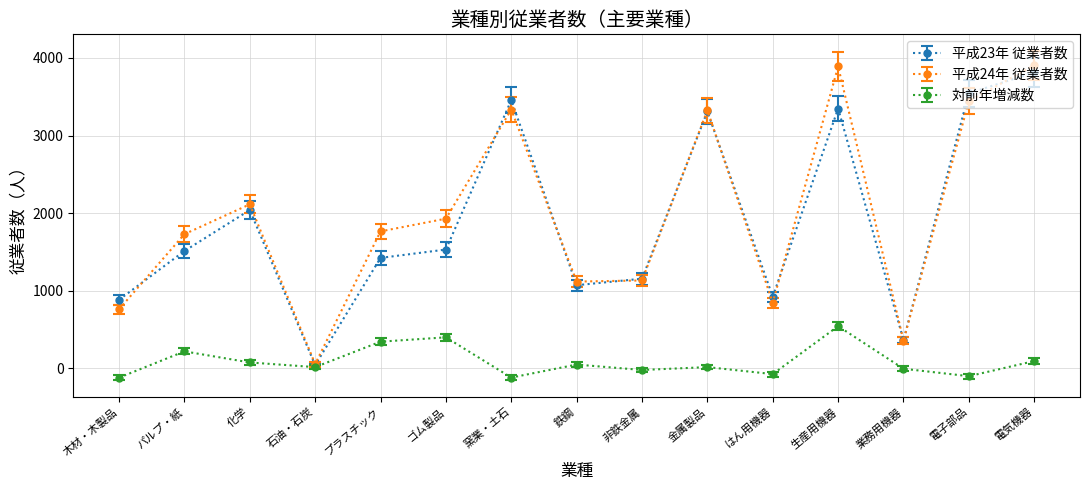

What are all the series names shown in the legend?

平成23年 従業者数, 平成24年 従業者数, 対前年増減数